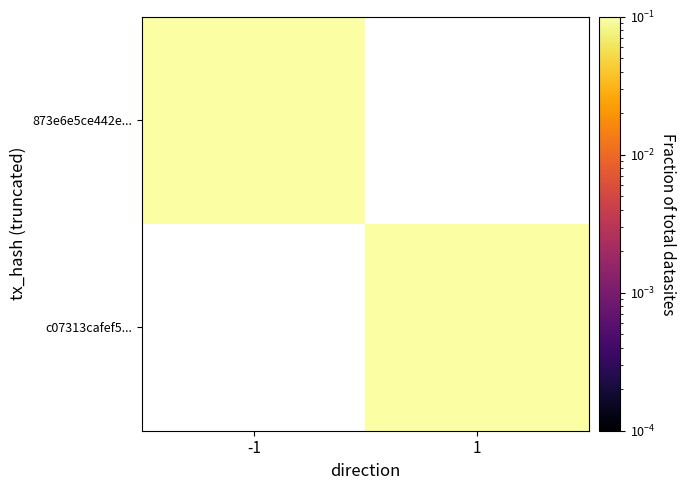

List the series in order of their overall mean, lowest first.

873e6e5ce442e..., c07313cafef5...